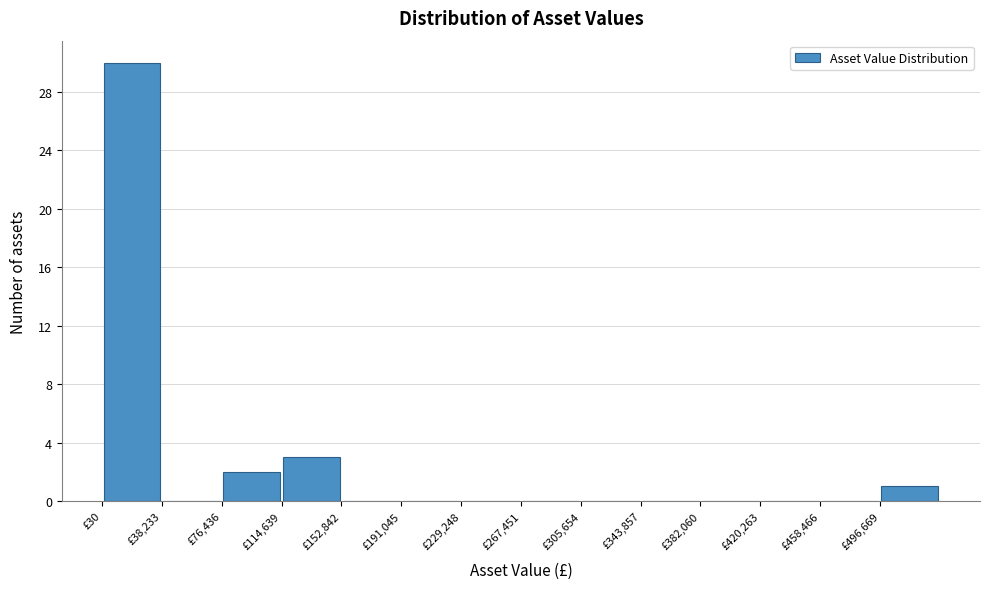

Reading left to right, list every bar in this chart as the range it spans on the x-axis followed by its height. Neither the bar edges nor the heights are printed on the chart, so give them approximately, as read against the axes.

0 to 40000: 30
40000 to 75000: 0
75000 to 115000: 2
115000 to 155000: 3
155000 to 190000: 0
190000 to 230000: 0
230000 to 265000: 0
265000 to 305000: 0
305000 to 345000: 0
345000 to 380000: 0
380000 to 420000: 0
420000 to 460000: 0
460000 to 495000: 0
495000 to 535000: 1